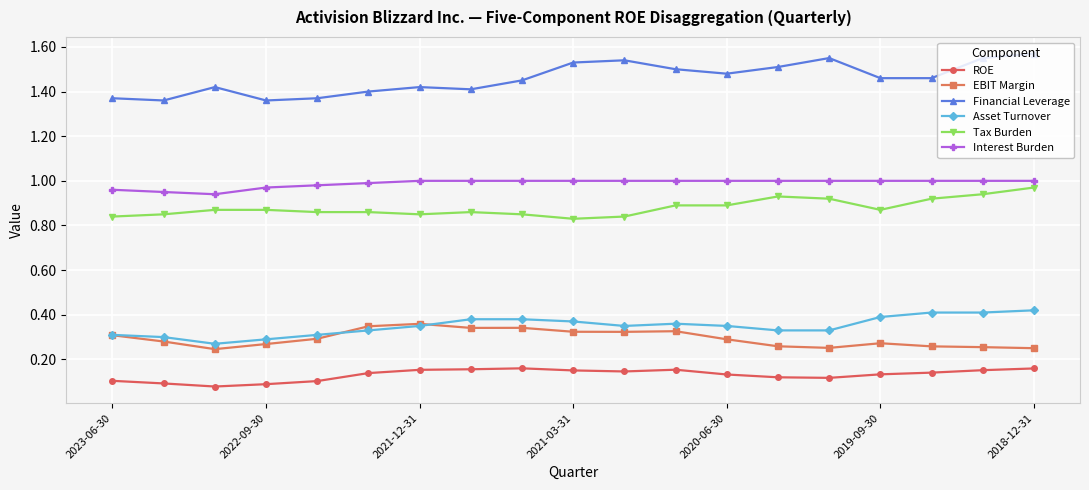

How many Tax Burden values are between 0 and 1?

19